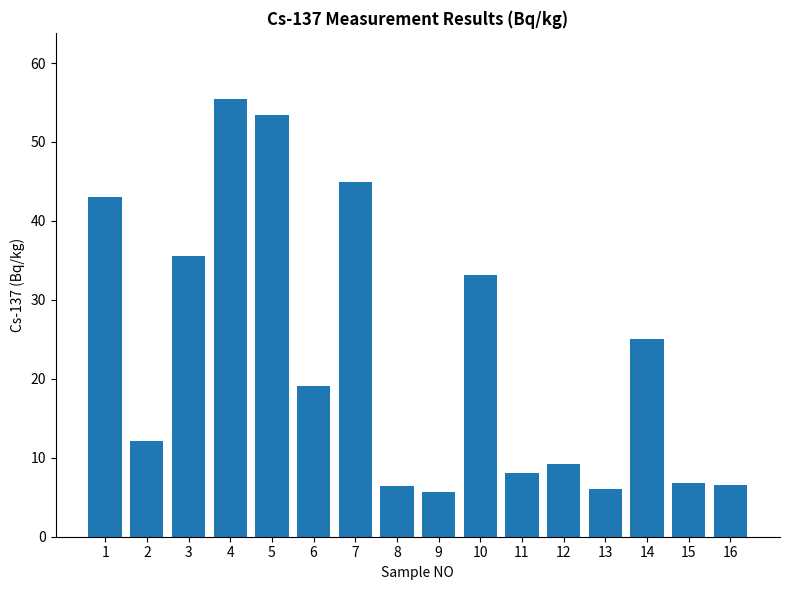

Is it true that the value at 16 is 3.2?

False